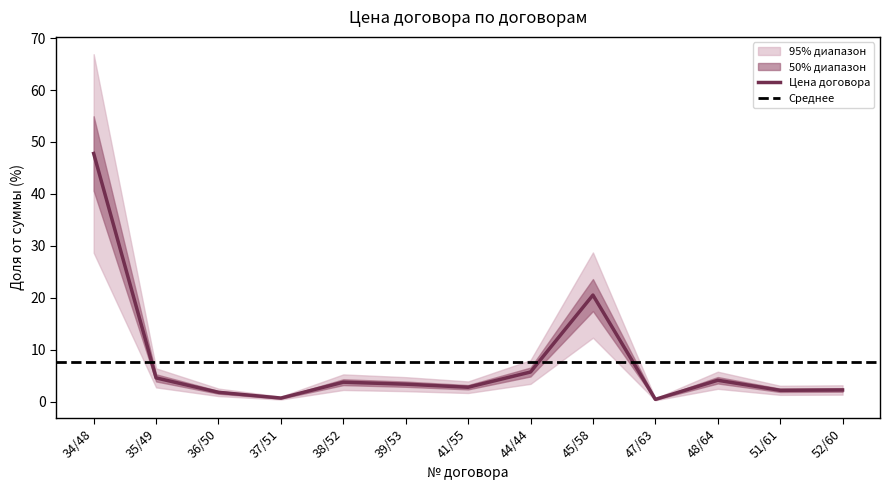

What is the label of the 8th point from the left?

44/44